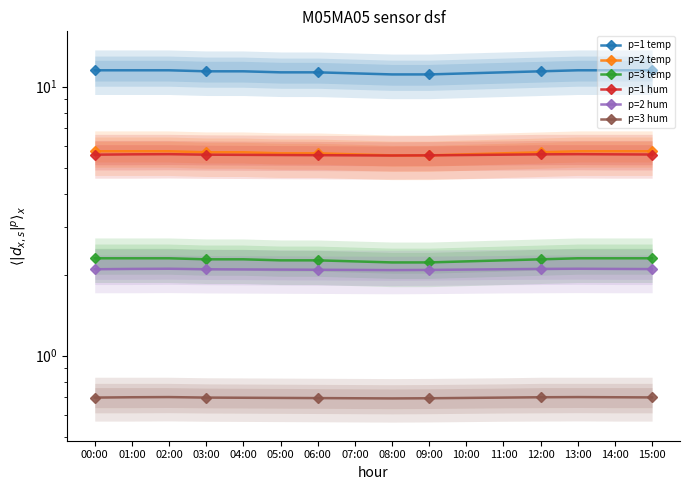

What position from the left is 00:00?

1